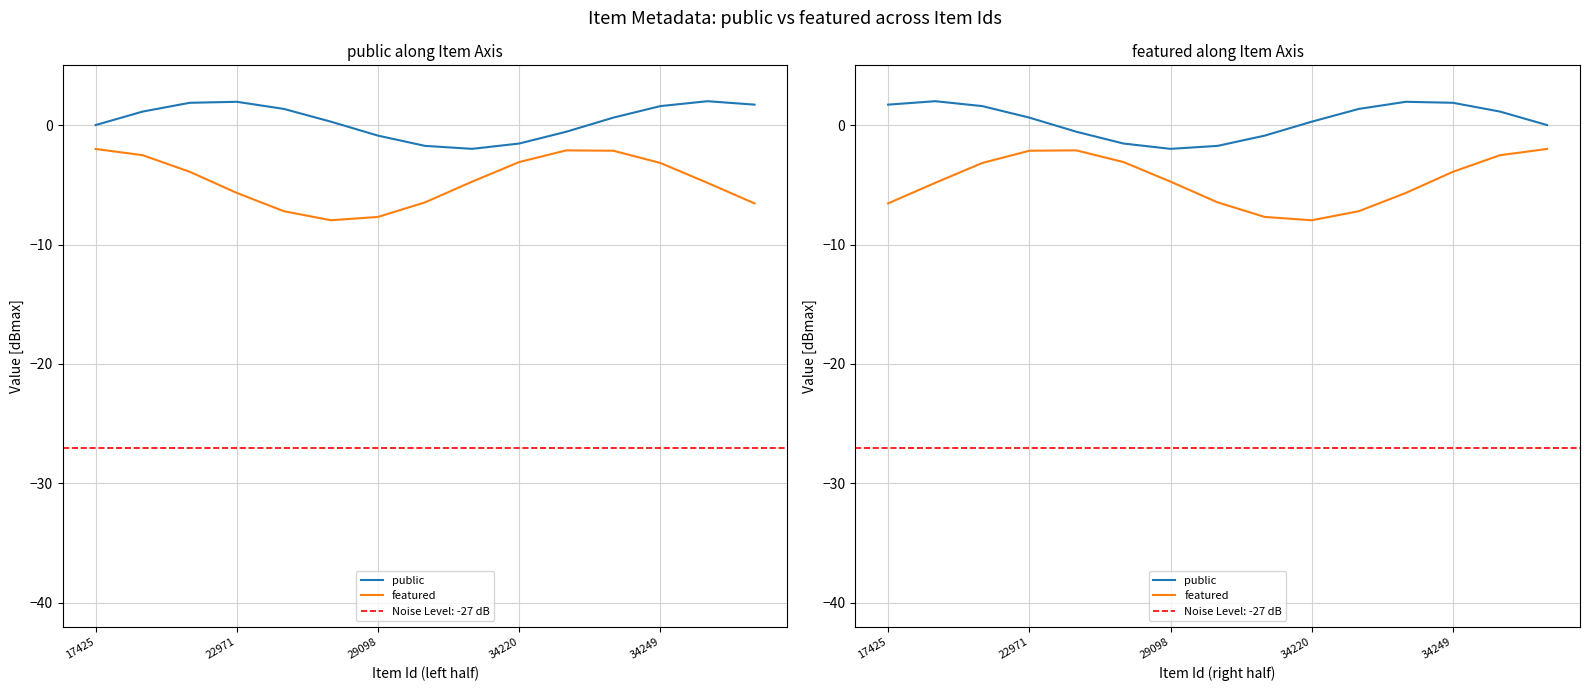

Which series has the largest total across all categories?

public